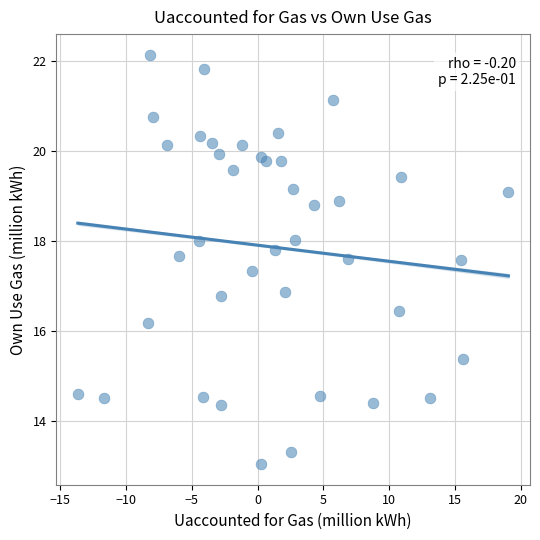

What is the range of X values (max minus min)?

32.7